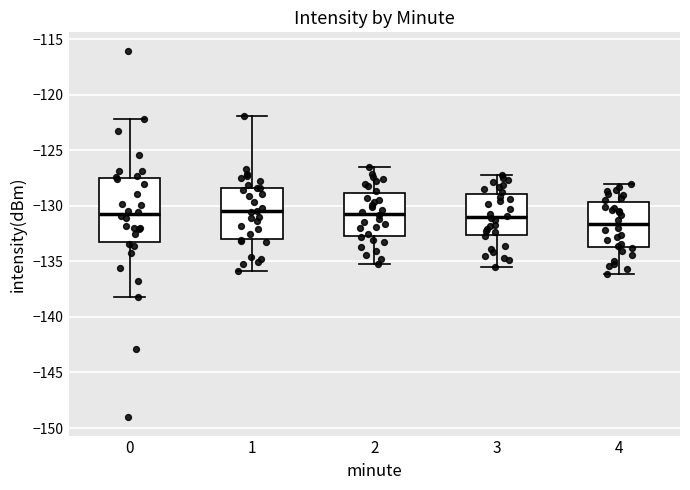

Reading left to right, transcribe this box plot: for each box, give where its median line is, the range the box spans, and where its two whiskers end, as read against the y-axis. The values are not printed on the chart, so give them approximately, as read against the axis.

0: median -131.0, box -133.0 to -127.5, whiskers -138.0 to -122.0
1: median -130.5, box -133.0 to -128.5, whiskers -136.0 to -122.0
2: median -130.5, box -132.5 to -129.0, whiskers -135.0 to -126.5
3: median -131.0, box -132.5 to -129.0, whiskers -135.5 to -127.0
4: median -131.5, box -133.5 to -129.5, whiskers -136.0 to -128.0